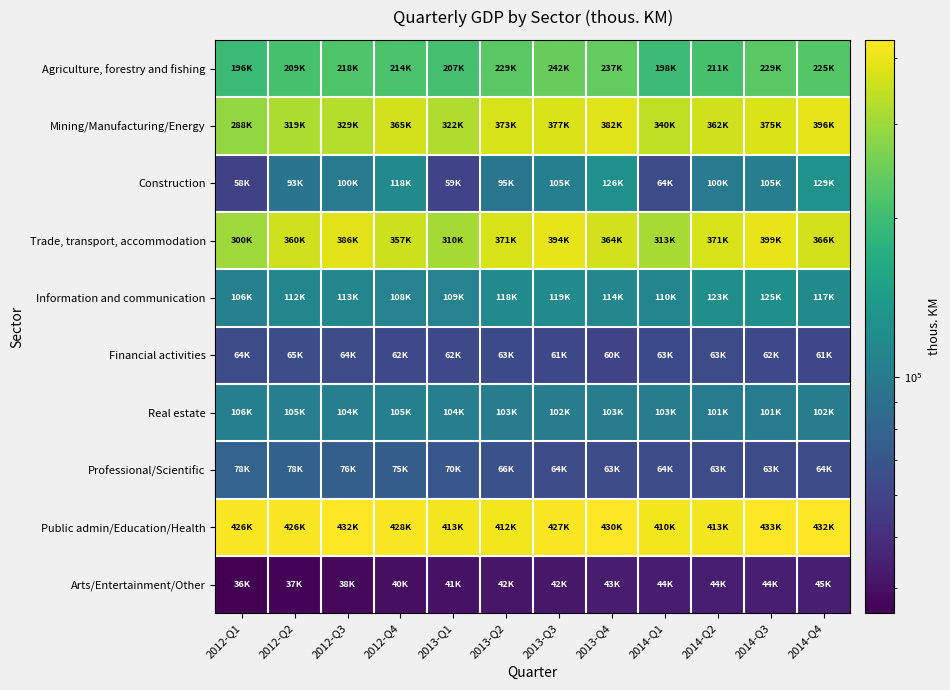

How many categories are shown in the chart?

12